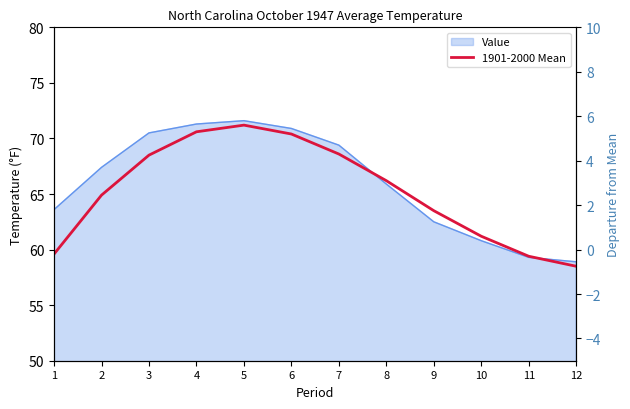

In 1901-2000 Mean, how many points are higher than both neighbors (excluding endpoints)?

1